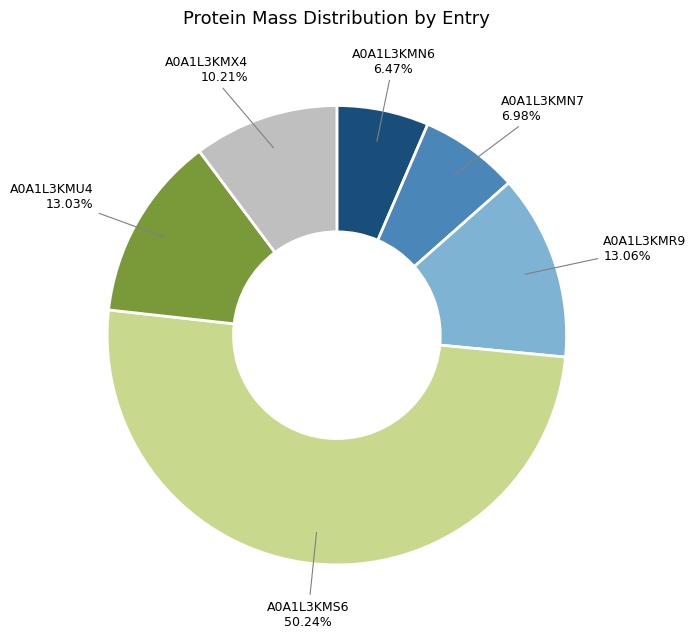

To the nearest percent, what is the difference between the largest and smallest slice percentages?

44%